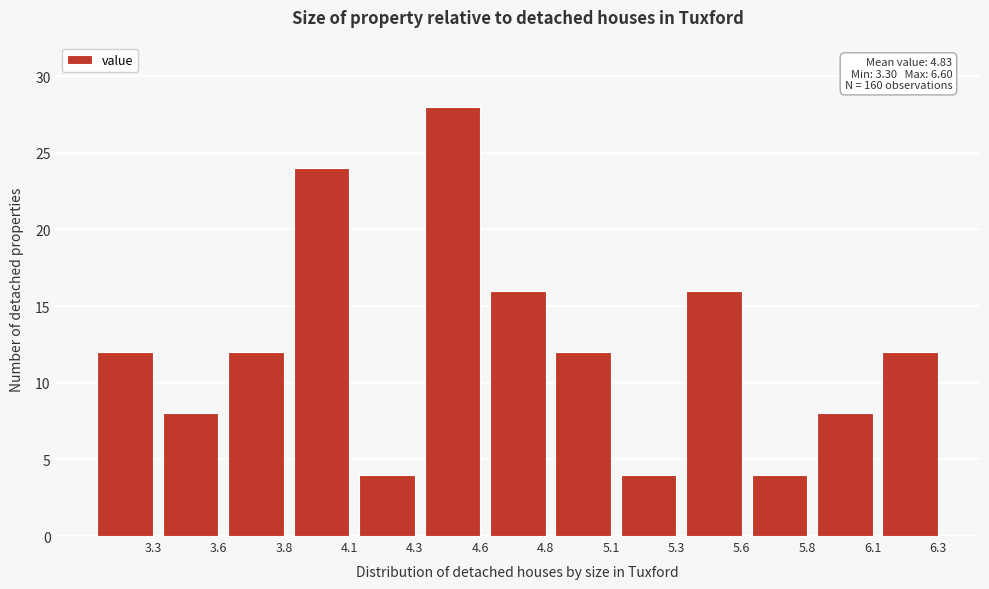

Reading left to right, extract all data points from this chart.

3.3=12	3.6=8	3.8=12	4.1=24	4.3=4	4.6=28	4.8=16	5.1=12	5.3=4	5.6=16	5.8=4	6.1=8	6.3=12